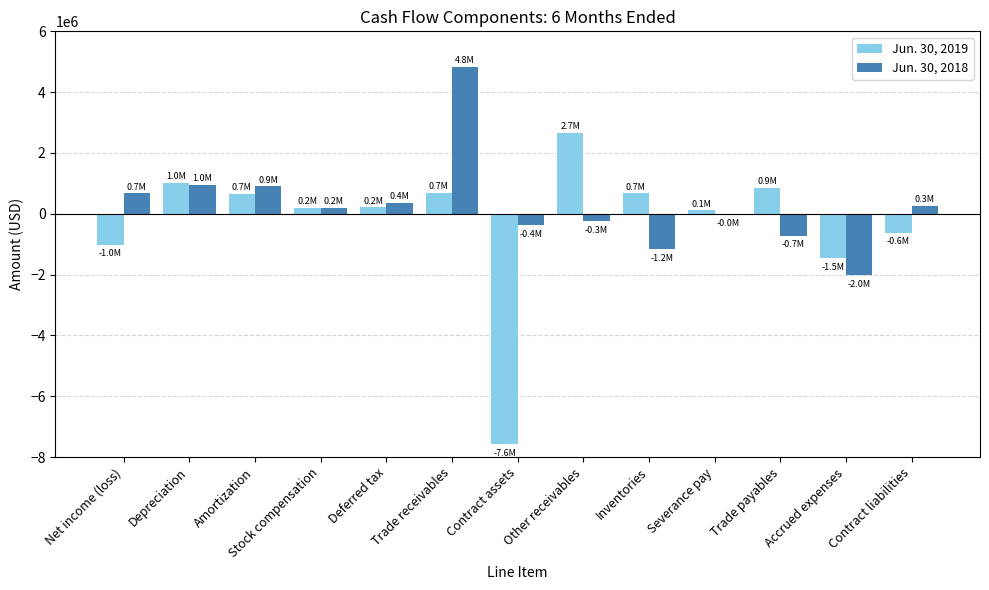

How many values in Jun. 30, 2019 are above zero?

9